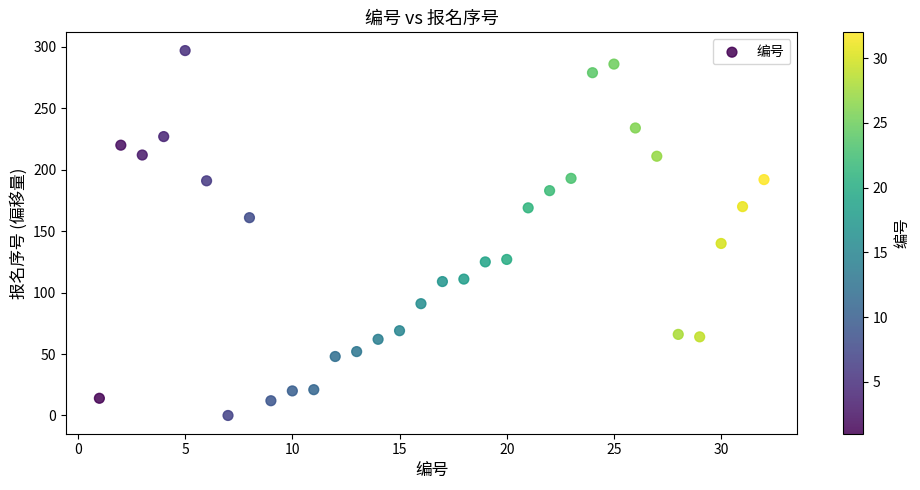

What is the range of Y values (max minus min)?

297